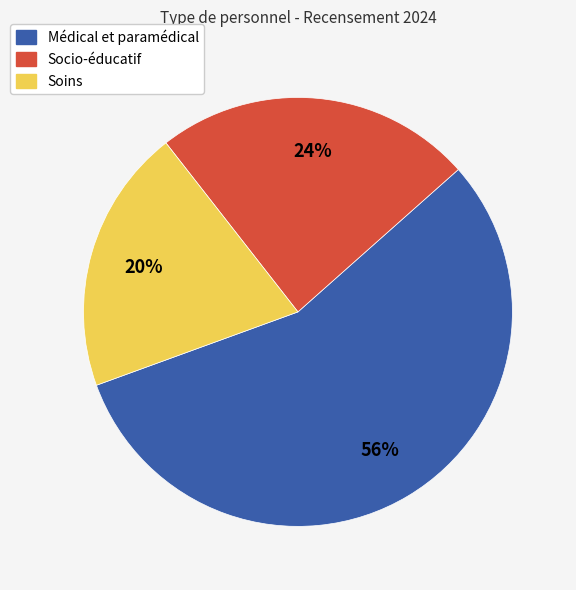

To the nearest percent, what is the difference between the largest and smallest slice percentages?

36%